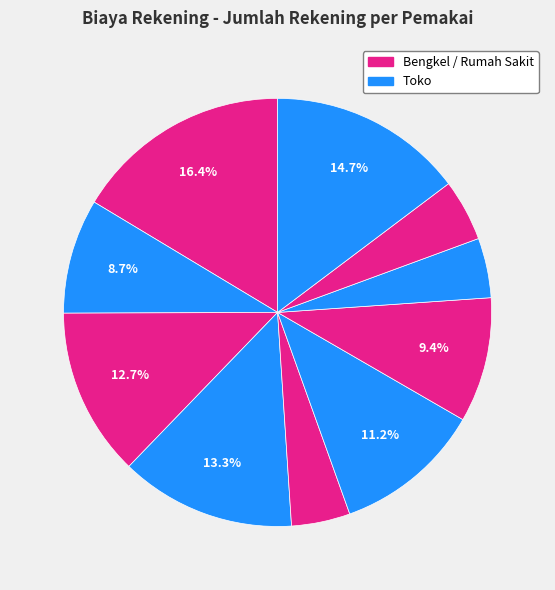

How many slices are in this pie chart?

10